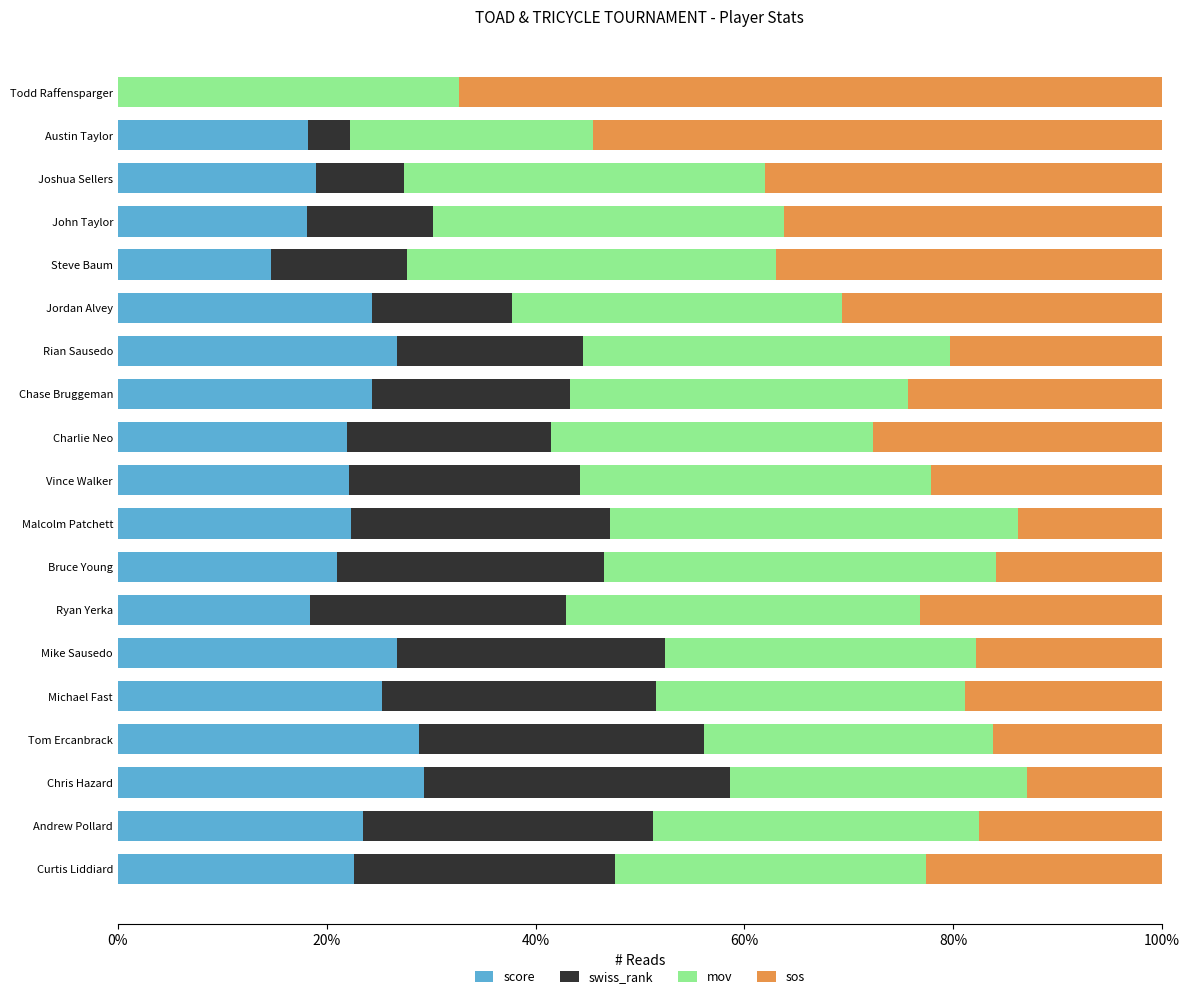

Is it true that score equals 22.6 at Curtis Liddiard?

True